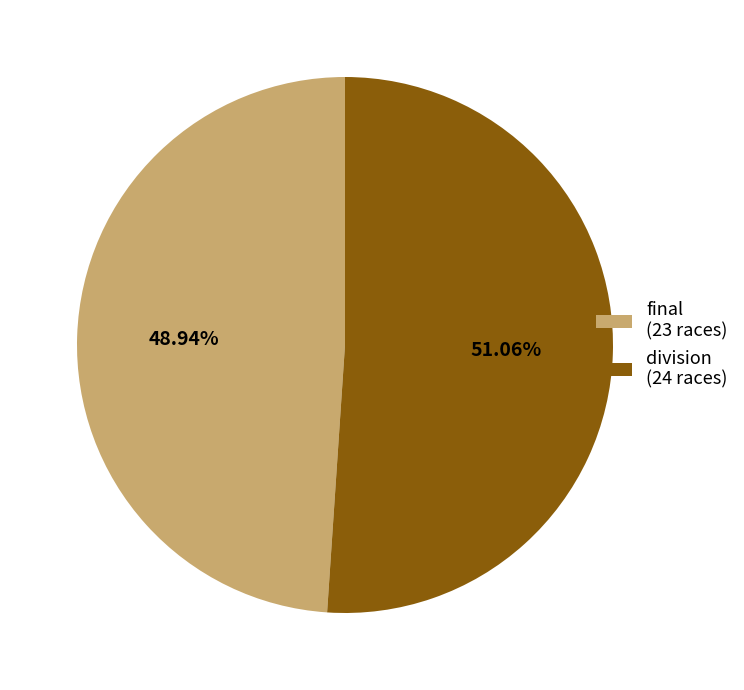

Combined, do final (23 races) and division (24 races) account for over 50%?

Yes